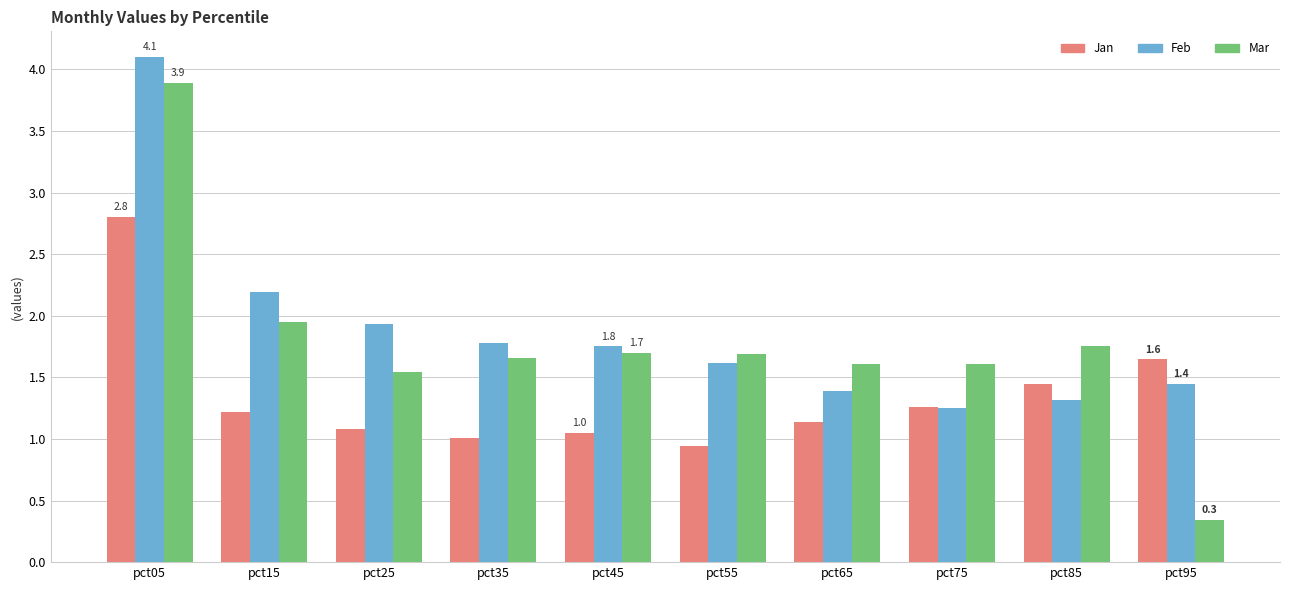

What is the difference between the Feb values at pct75 and pct55?

0.4